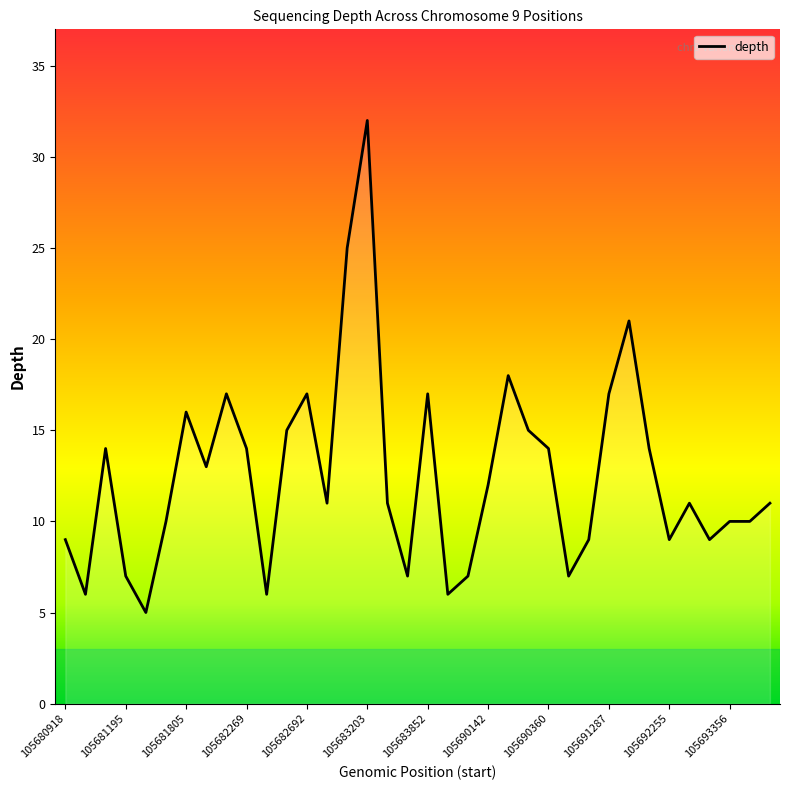

What is the smallest value displayed?

5